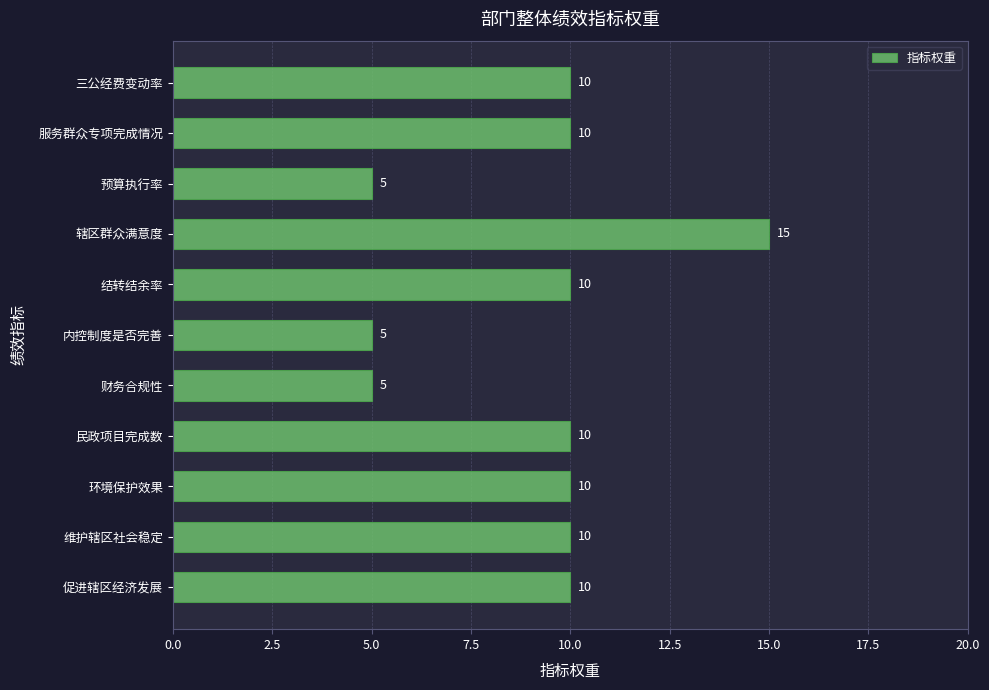

How many values are below 10?

3